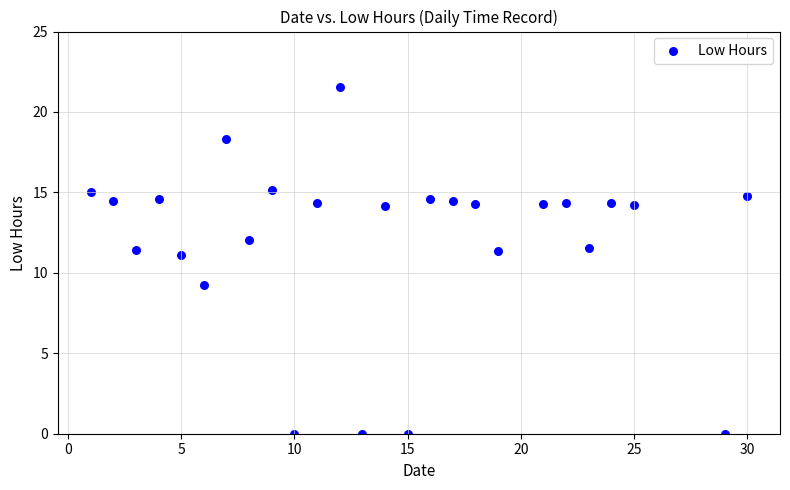

What is the range of Y values (max minus min)?

21.5